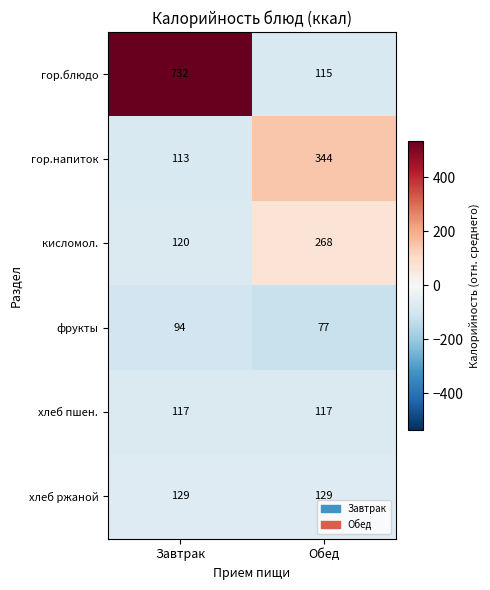

At how many categories does at least one series exceed 324?

2